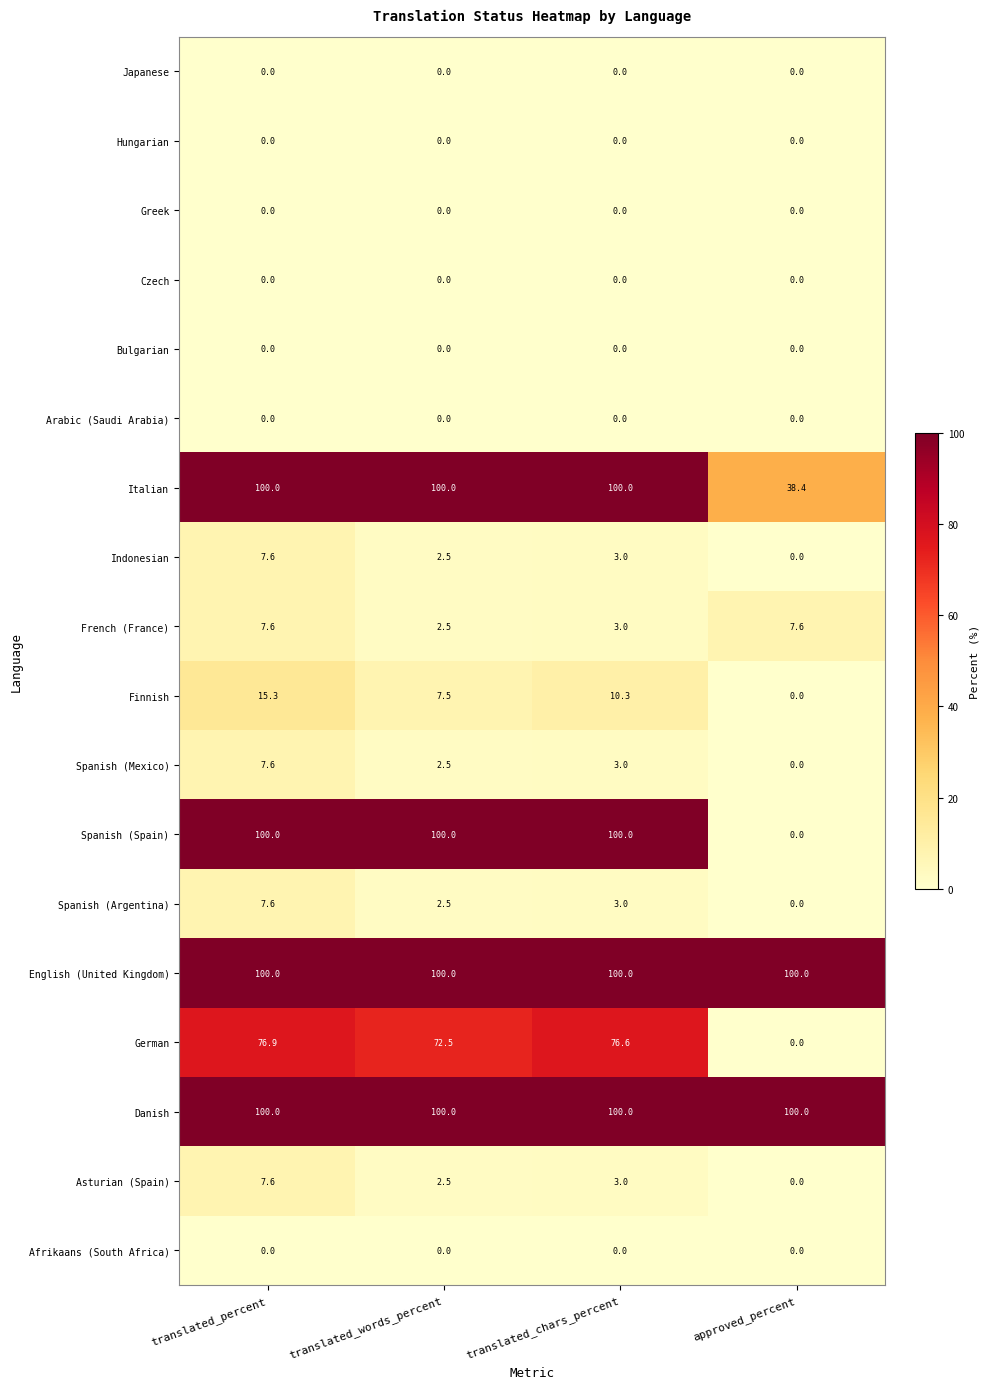

Where is Spanish (Argentina) nearest to the value 3?

translated_chars_percent